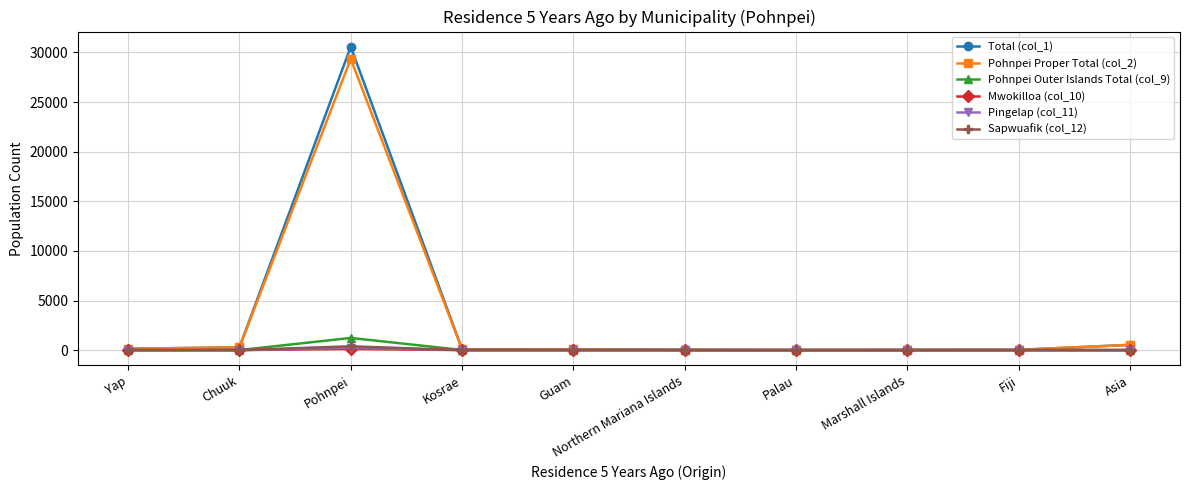

True or false: Sapwuafik (col_12) has more than 0 interior local peaks.

True